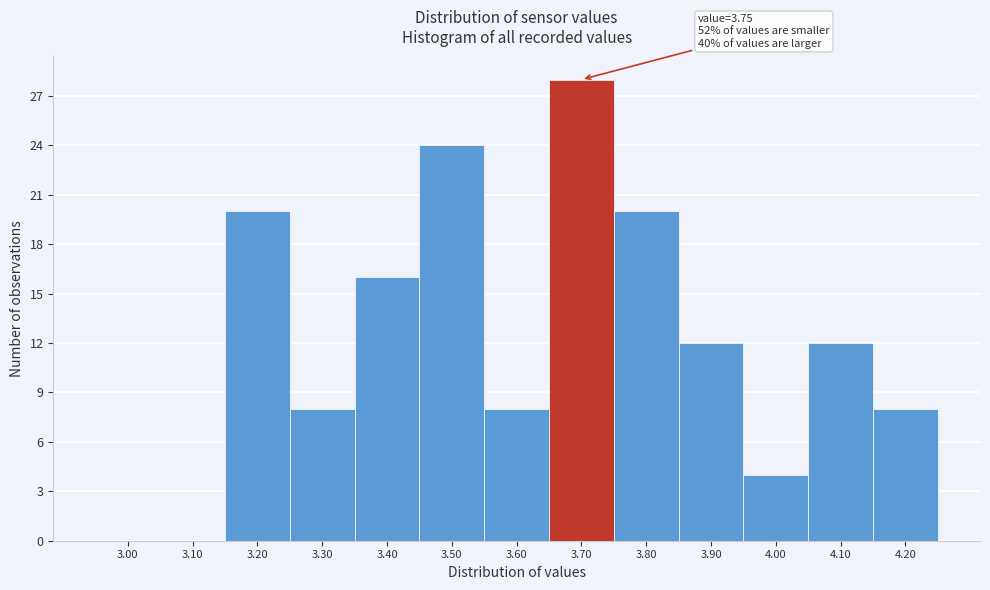

Reading left to right, extract all data points from this chart.

3.00=0	3.10=0	3.20=20	3.30=8	3.40=16	3.50=24	3.60=8	3.70=28	3.80=20	3.90=12	4.00=4	4.10=12	4.20=8